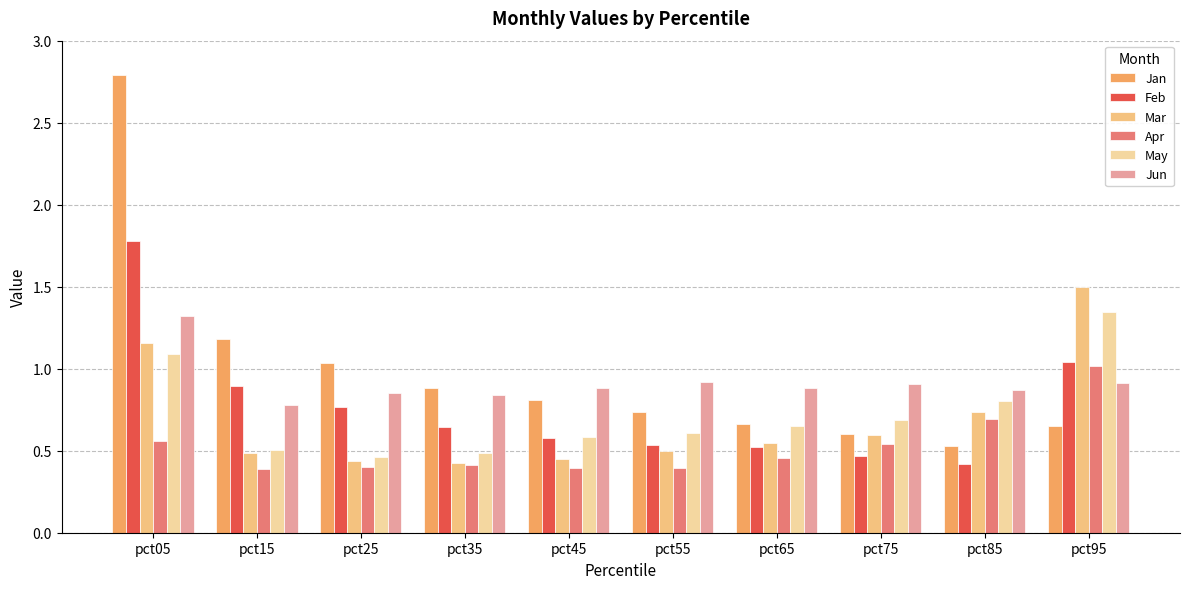

What is the difference between the highest and lowest values at pct55?

0.5